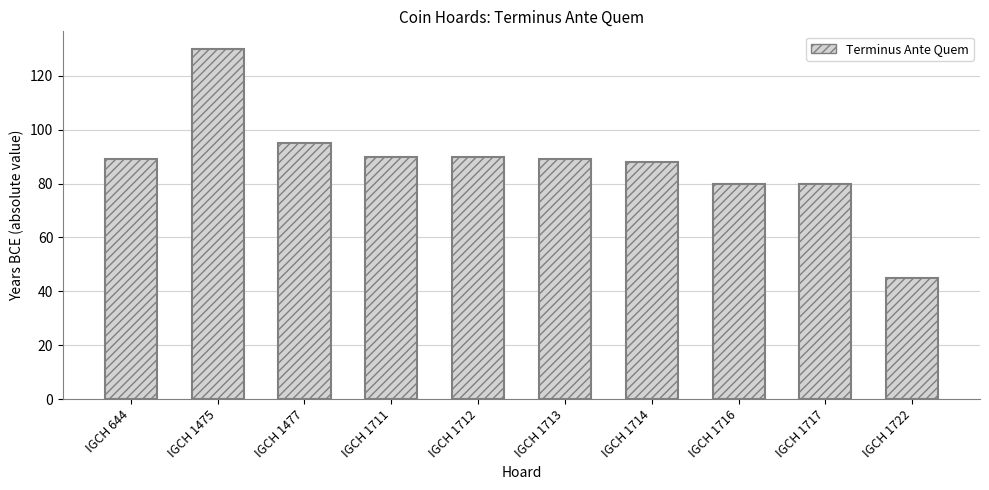

Count the number of data series in this chart.

1